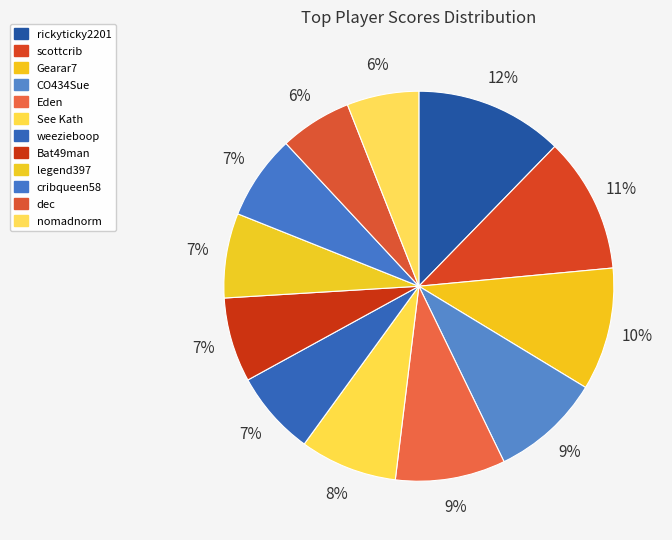

How many segments does this pie chart have?

12